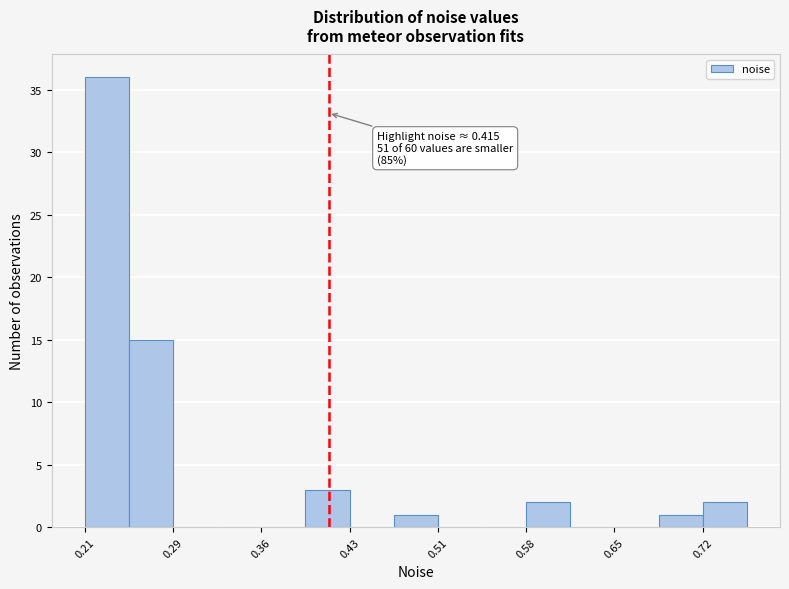

Read against the x-axis, roughly where is the centre of the tallest bar?

0.23